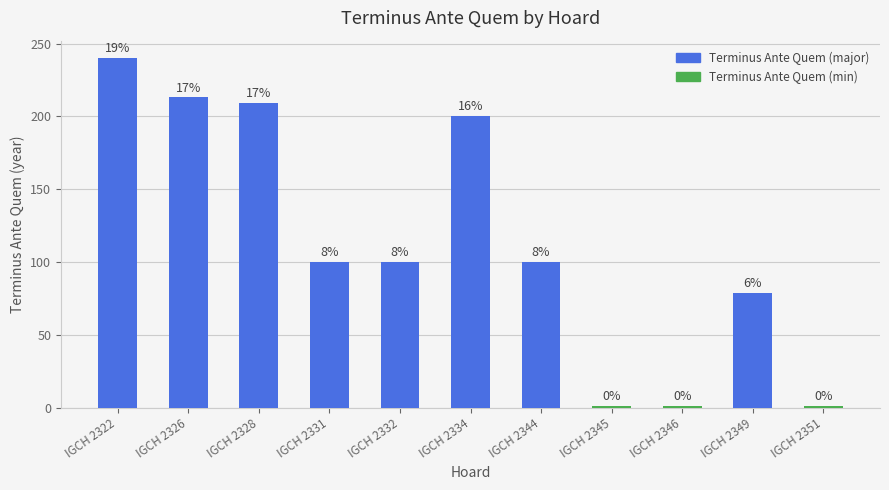

Which category has the highest value across all series?

IGCH 2322